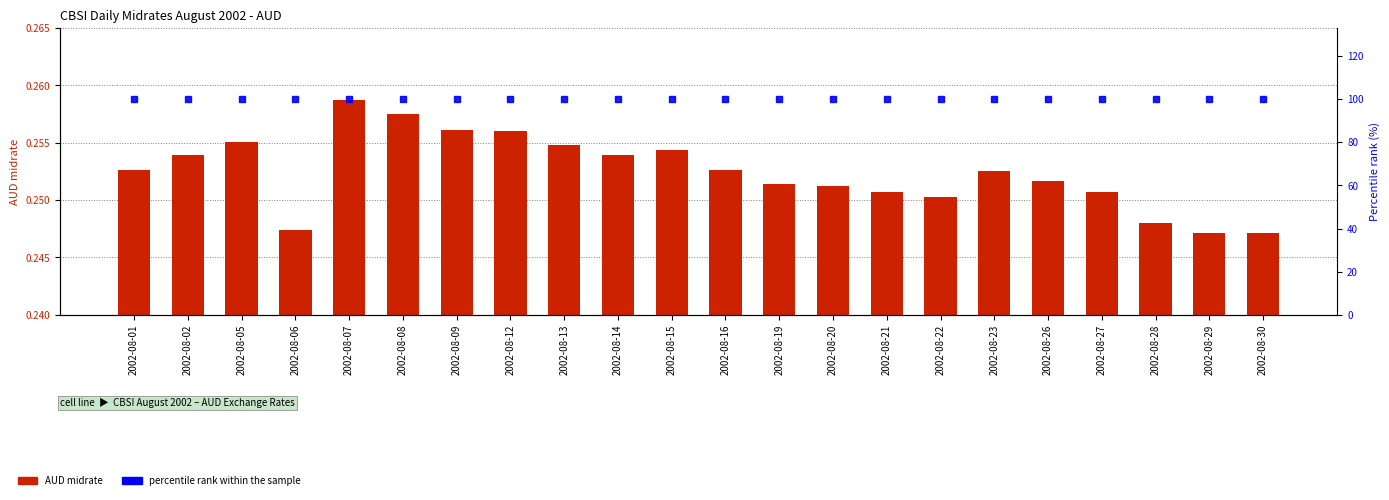

Reading right to left, what are all the values shown in this chart?

AUD midrate: 2002-08-30=0.2	2002-08-29=0.2	2002-08-28=0.2	2002-08-27=0.3	2002-08-26=0.3	2002-08-23=0.3	2002-08-22=0.3	2002-08-21=0.3	2002-08-20=0.3	2002-08-19=0.3	2002-08-16=0.3	2002-08-15=0.3	2002-08-14=0.3	2002-08-13=0.3	2002-08-12=0.3	2002-08-09=0.3	2002-08-08=0.3	2002-08-07=0.3	2002-08-06=0.2	2002-08-05=0.3	2002-08-02=0.3	2002-08-01=0.3
percentile rank within the sample: 2002-08-30=100.0	2002-08-29=100.0	2002-08-28=100.0	2002-08-27=100.0	2002-08-26=100.0	2002-08-23=100.0	2002-08-22=100.0	2002-08-21=100.0	2002-08-20=100.0	2002-08-19=100.0	2002-08-16=100.0	2002-08-15=100.0	2002-08-14=100.0	2002-08-13=100.0	2002-08-12=100.0	2002-08-09=100.0	2002-08-08=100.0	2002-08-07=100.0	2002-08-06=100.0	2002-08-05=100.0	2002-08-02=100.0	2002-08-01=100.0